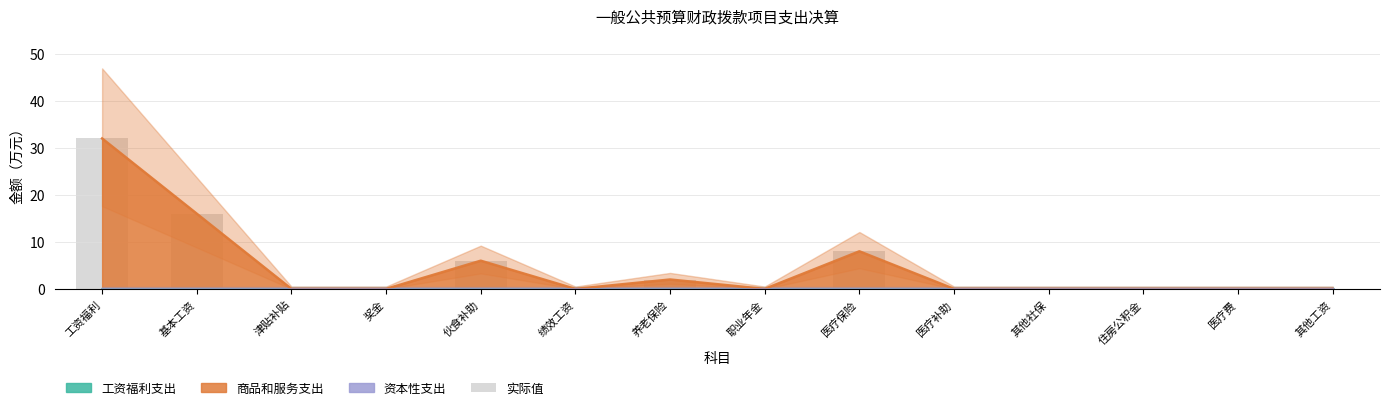

What is the change in value from 工资福利 to 住房公积金?

-32